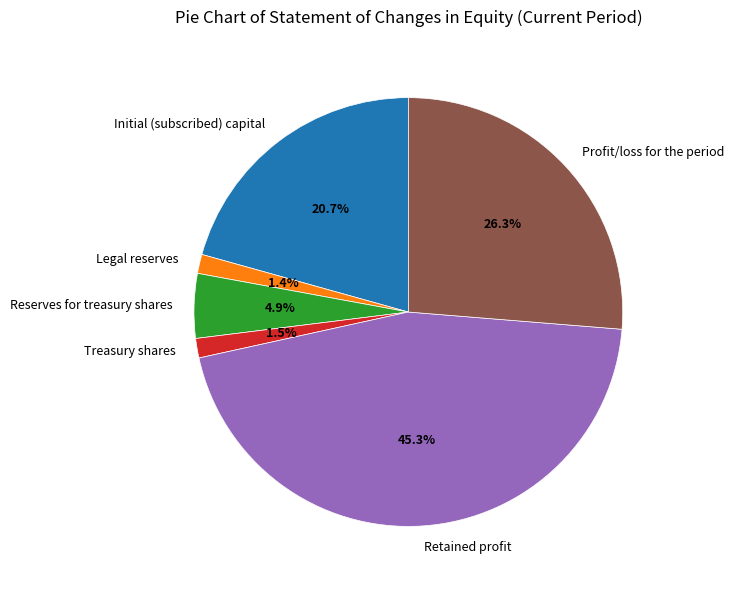

How many segments does this pie chart have?

6